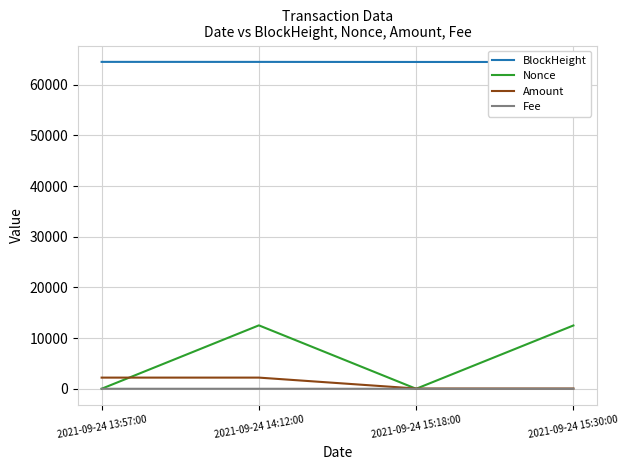

At which category is the sum across all series the highest?

2021-09-24 14:12:00